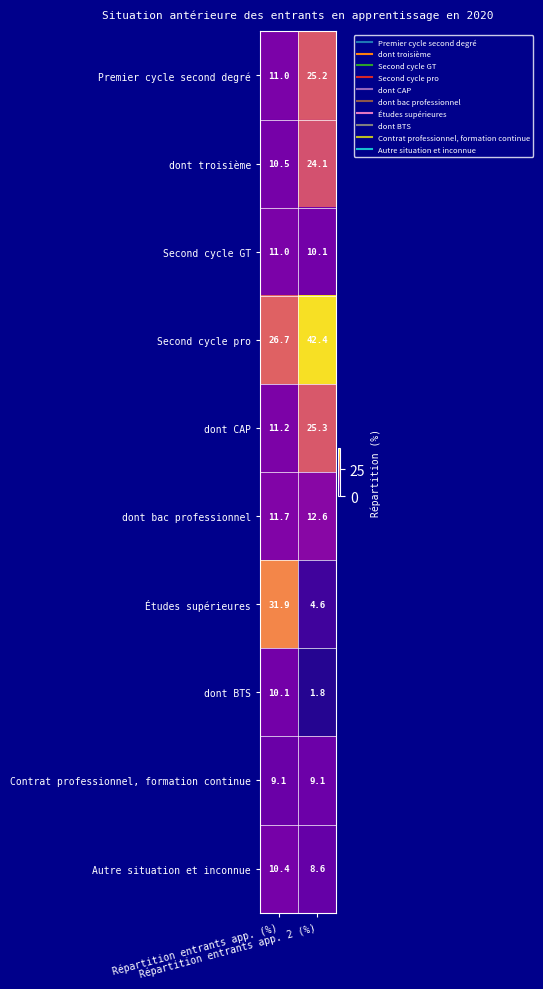

What is the difference between the maximum and minimum values in the Second cycle GT series?

0.9